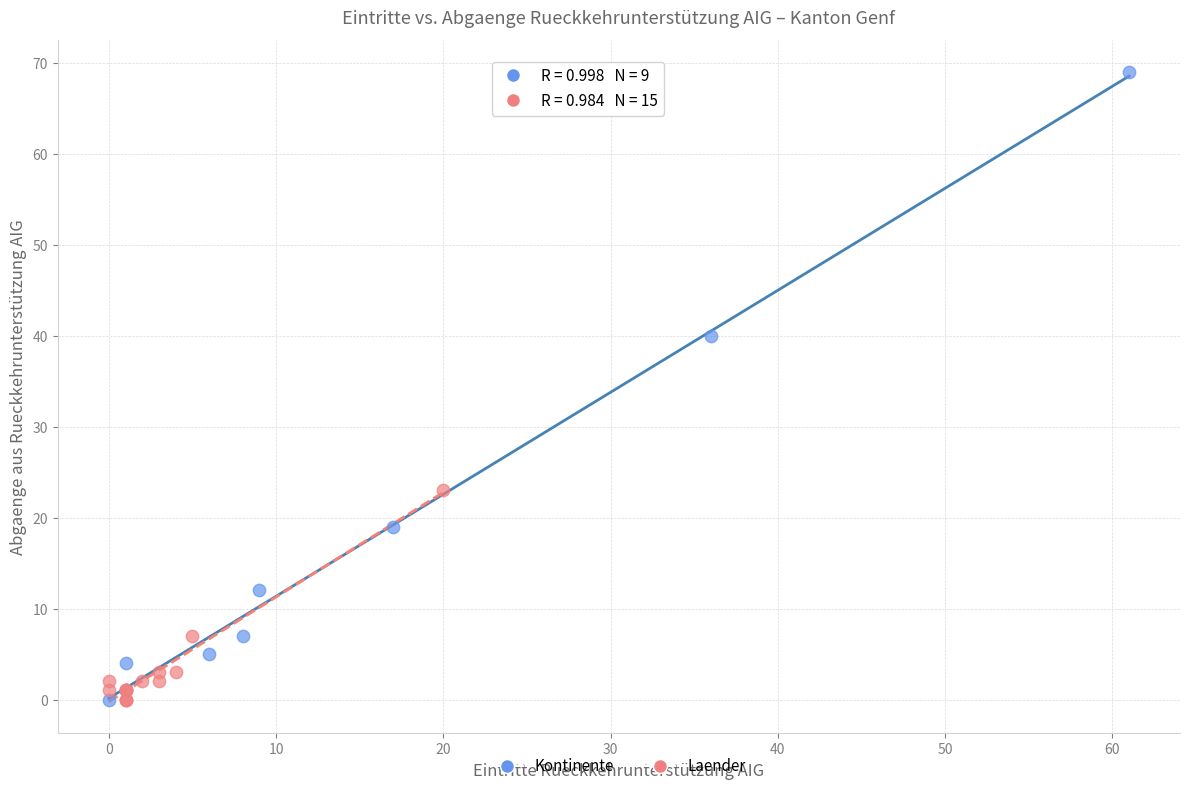

What are all the series names shown in the legend?

Kontinente, Laender